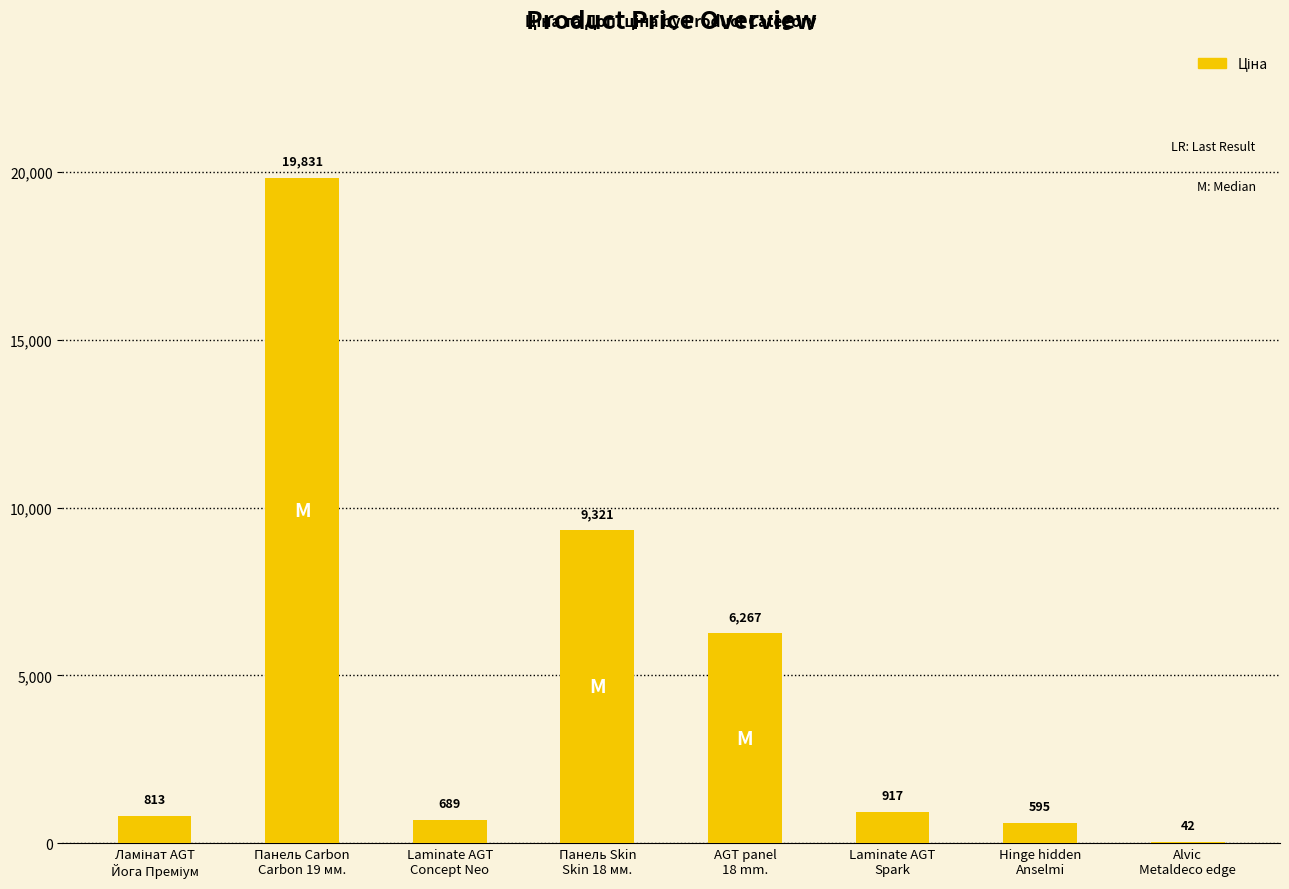

Are the bars horizontal?

No